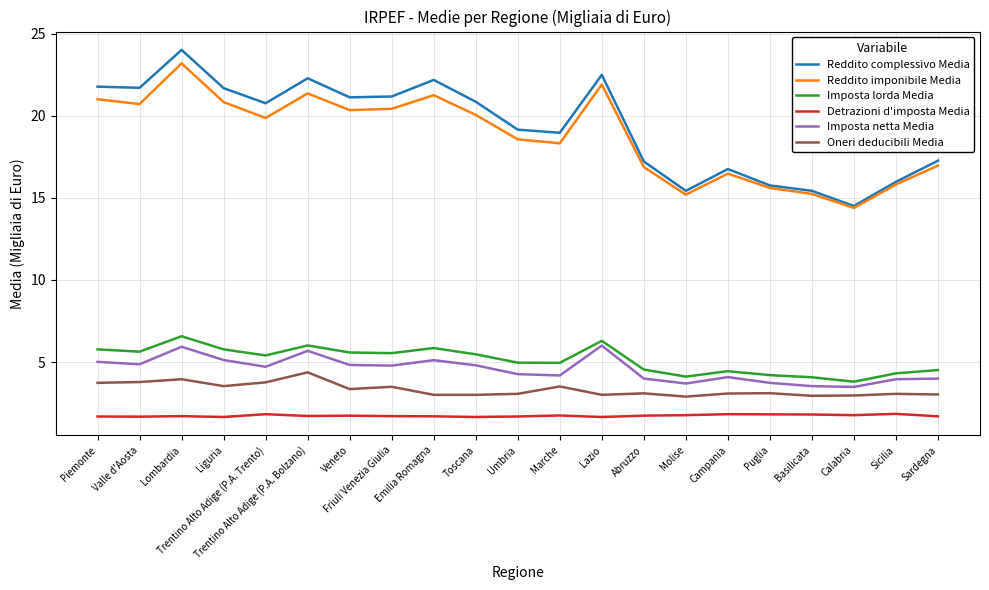

What is the approximate value of Reddito complessivo Media at Trentino Alto Adige (P.A. Bolzano)?

22.3